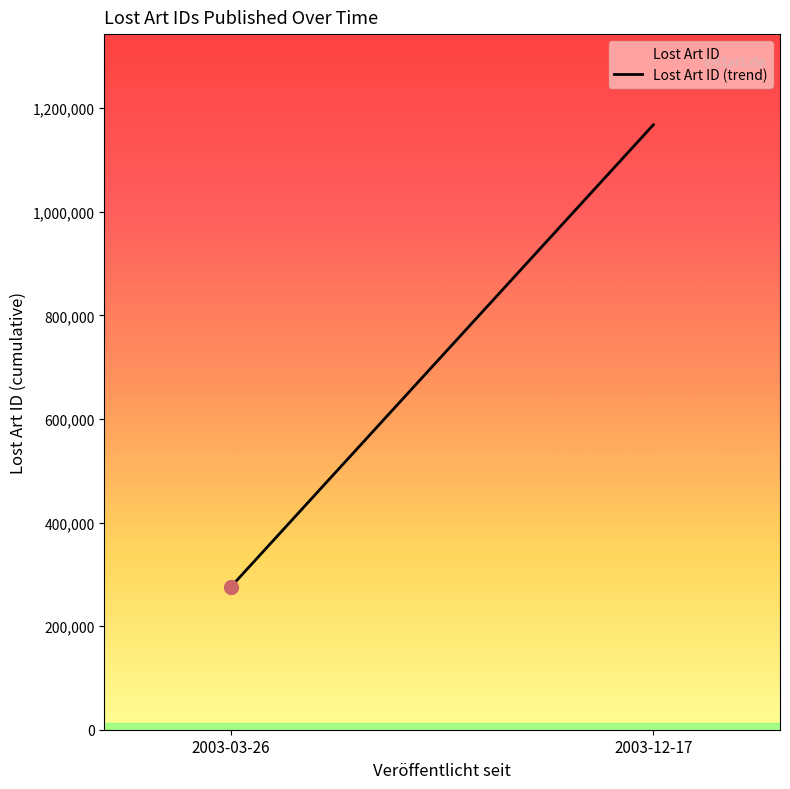

How many values are below 1167753?

1